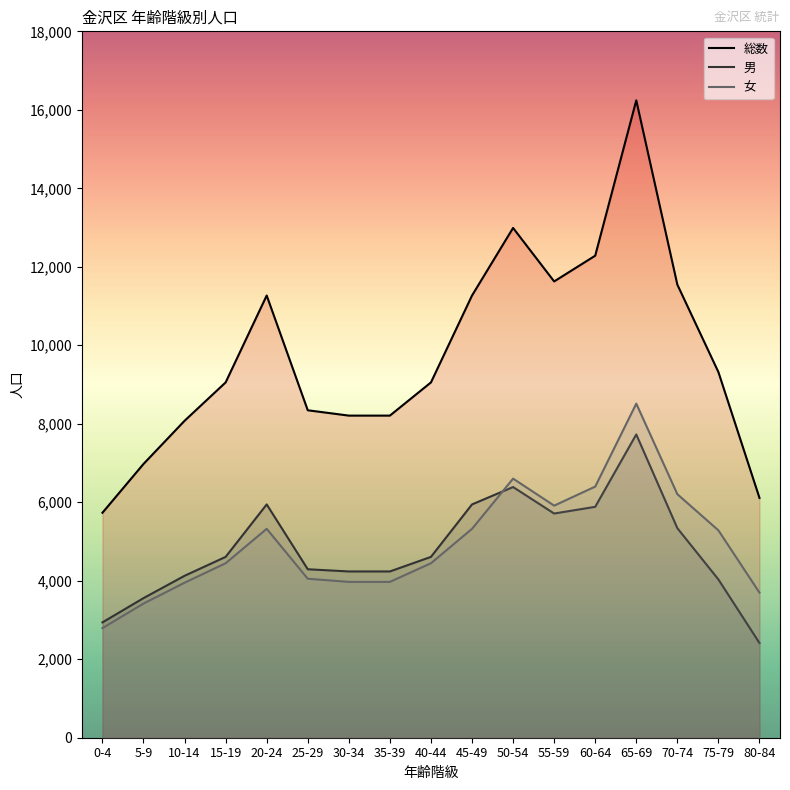

Does the chart have visible grid lines?

No